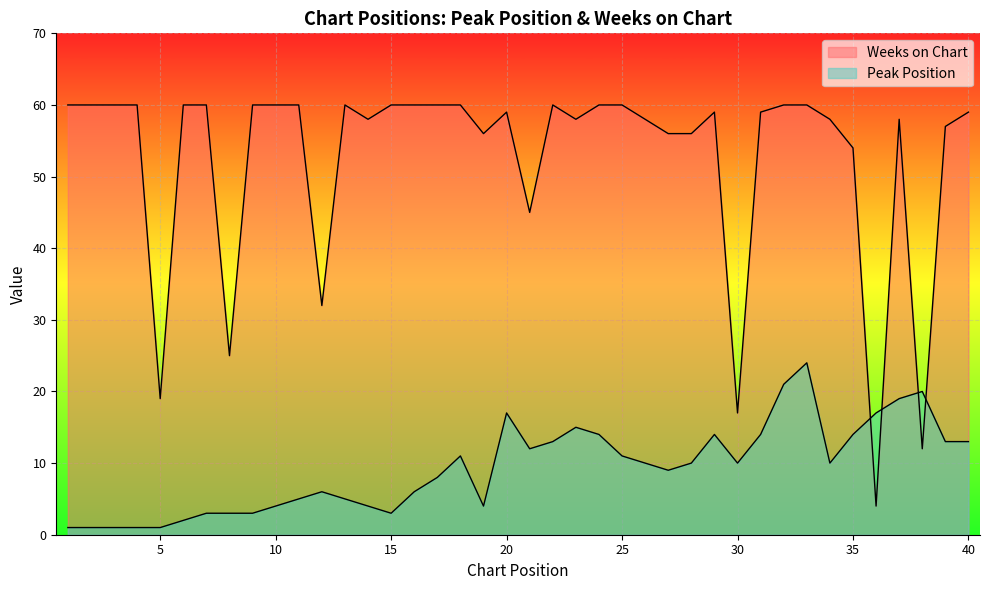

Which series has the widest spread of values?

Weeks on Chart